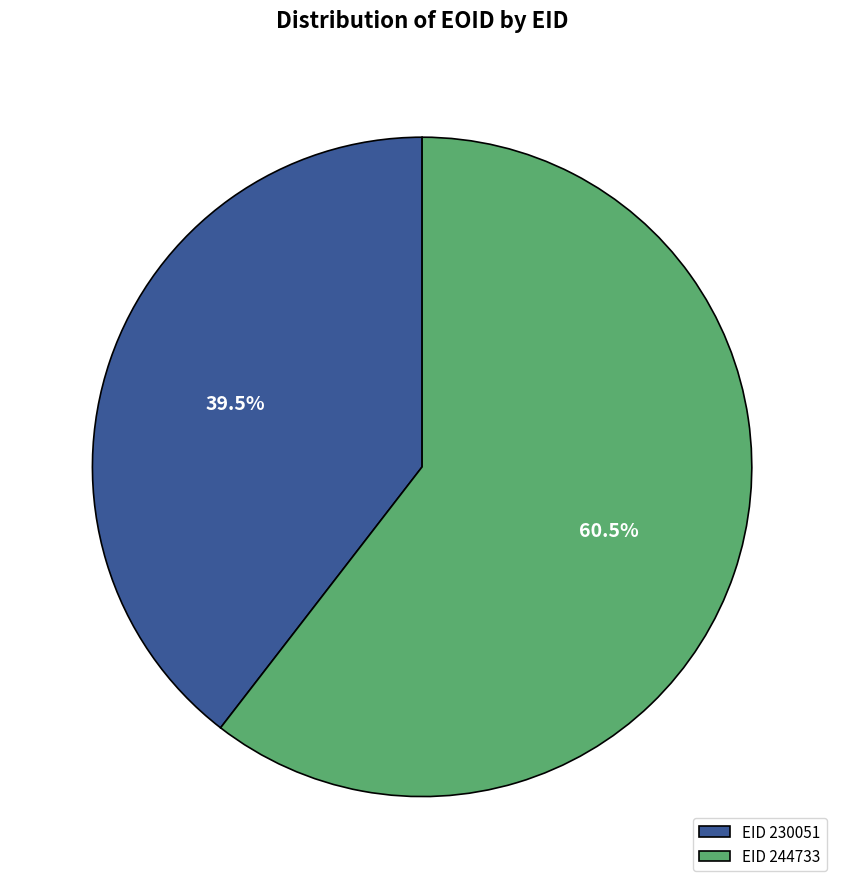

Rank the categories by value from lowest to highest.

EID 230051, EID 244733